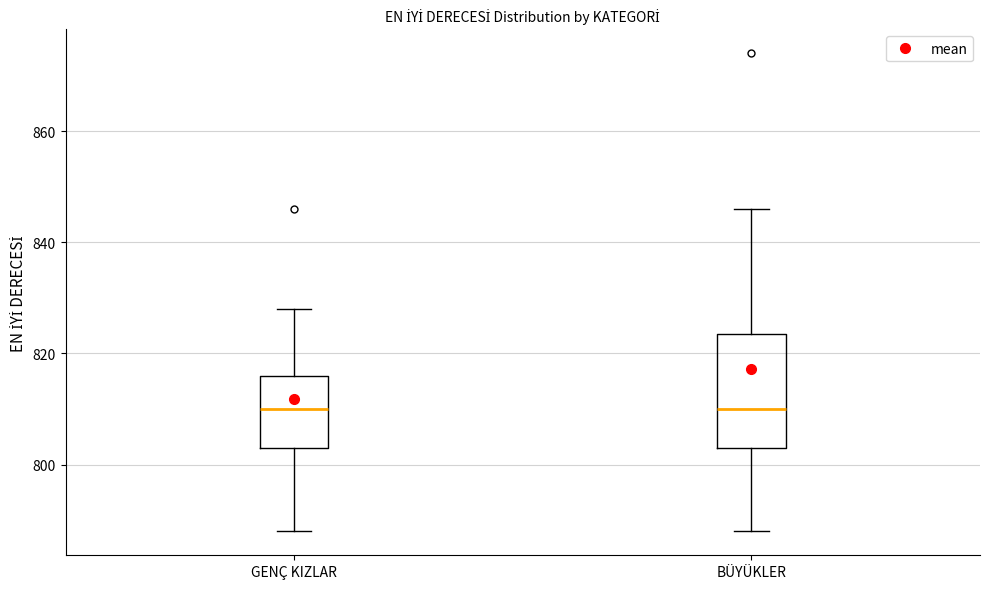

Where is the lower edge of the box for GENÇ KIZLAR on the y-axis? The values are not printed on the chart, so give them approximately, as read against the axis.

804